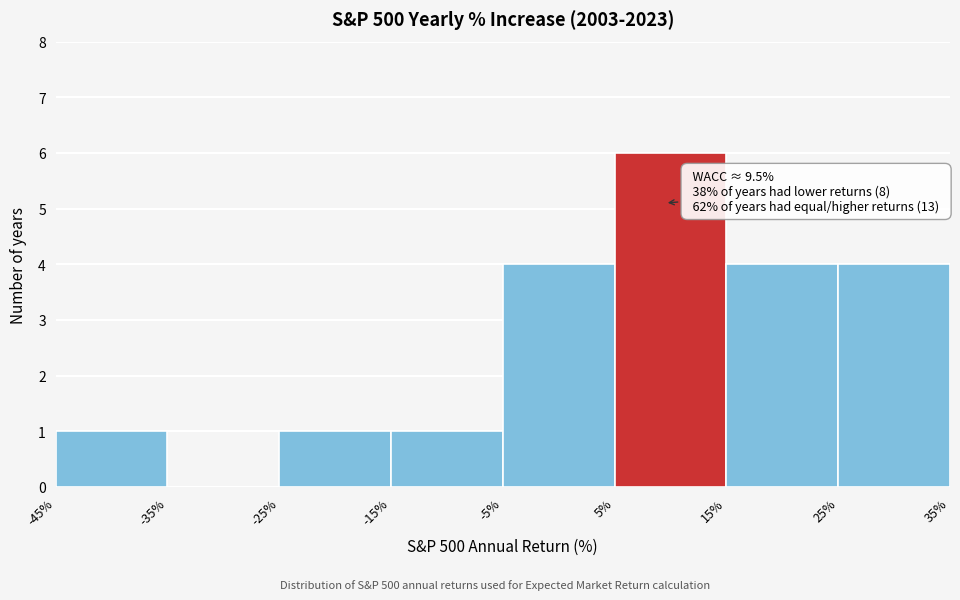

Over which range of the x-axis is the bar tallest?

5% to 15%